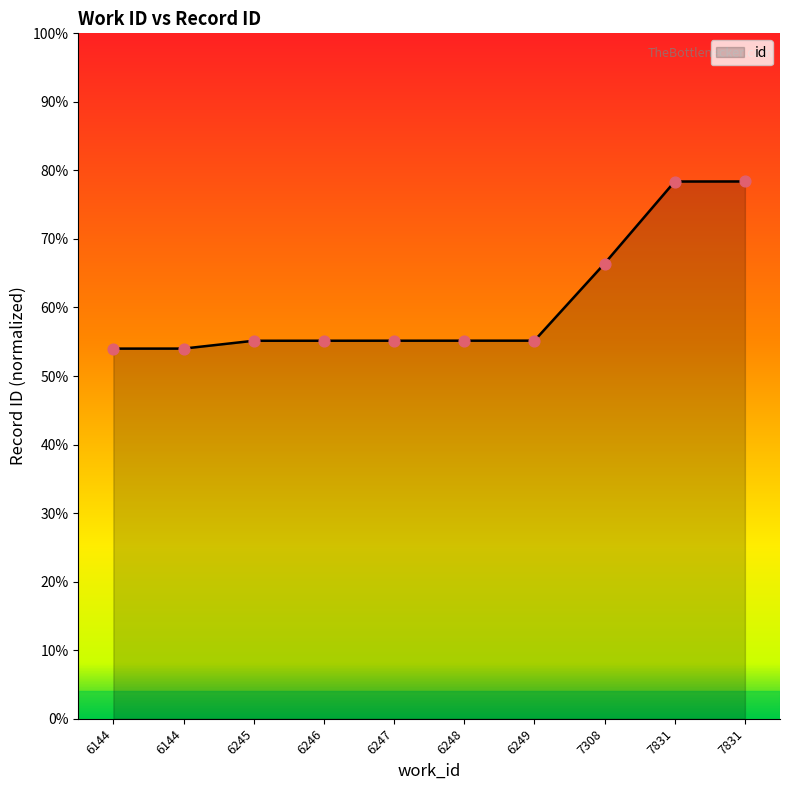

Between 6246 and 6248, which is larger?

6248